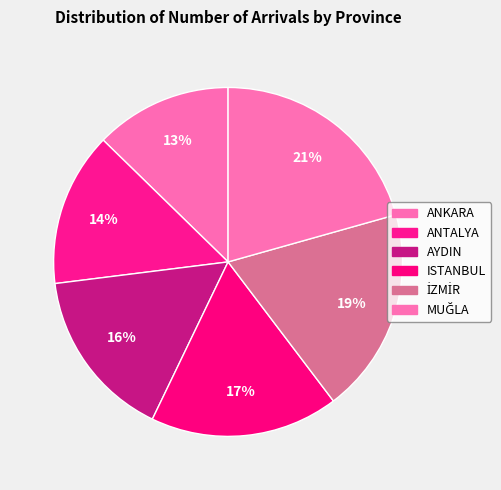

Does İZMİR account for over 50% of the chart?

No